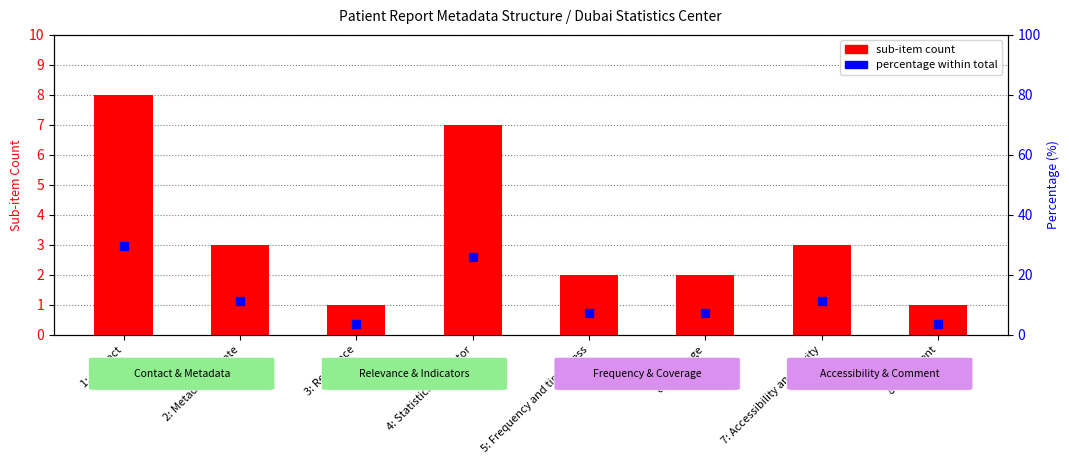

Is the value of percentage within total at 5: Frequency and timeliness greater than the value of sub-item count at 8: Comment?

Yes